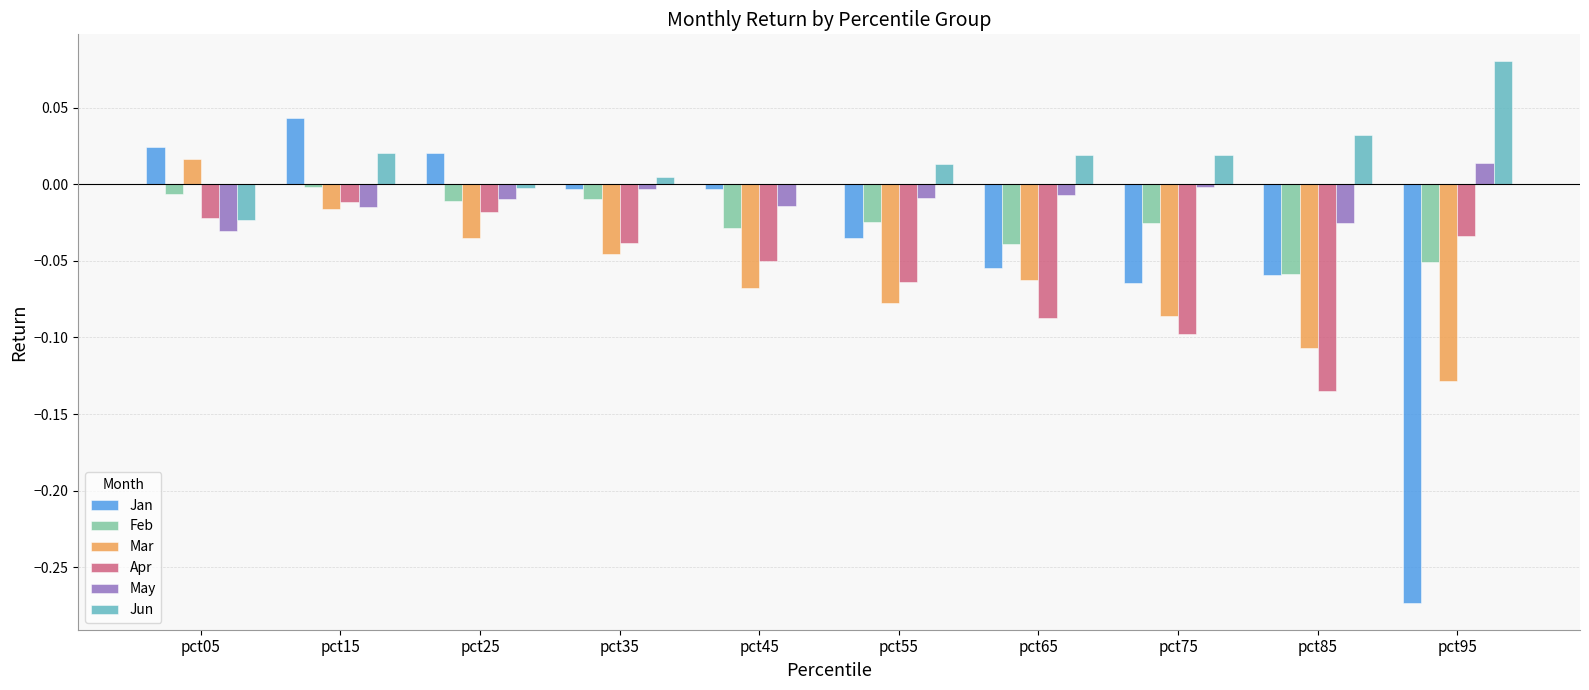

Where is Apr nearest to the value 0?

pct15